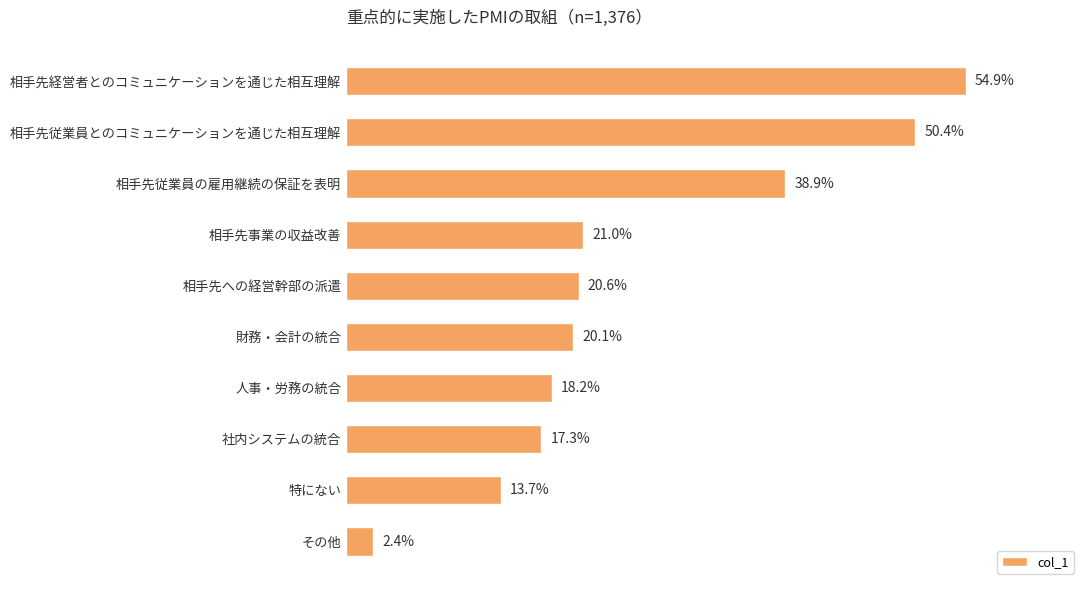

How many series are shown in this chart?

1